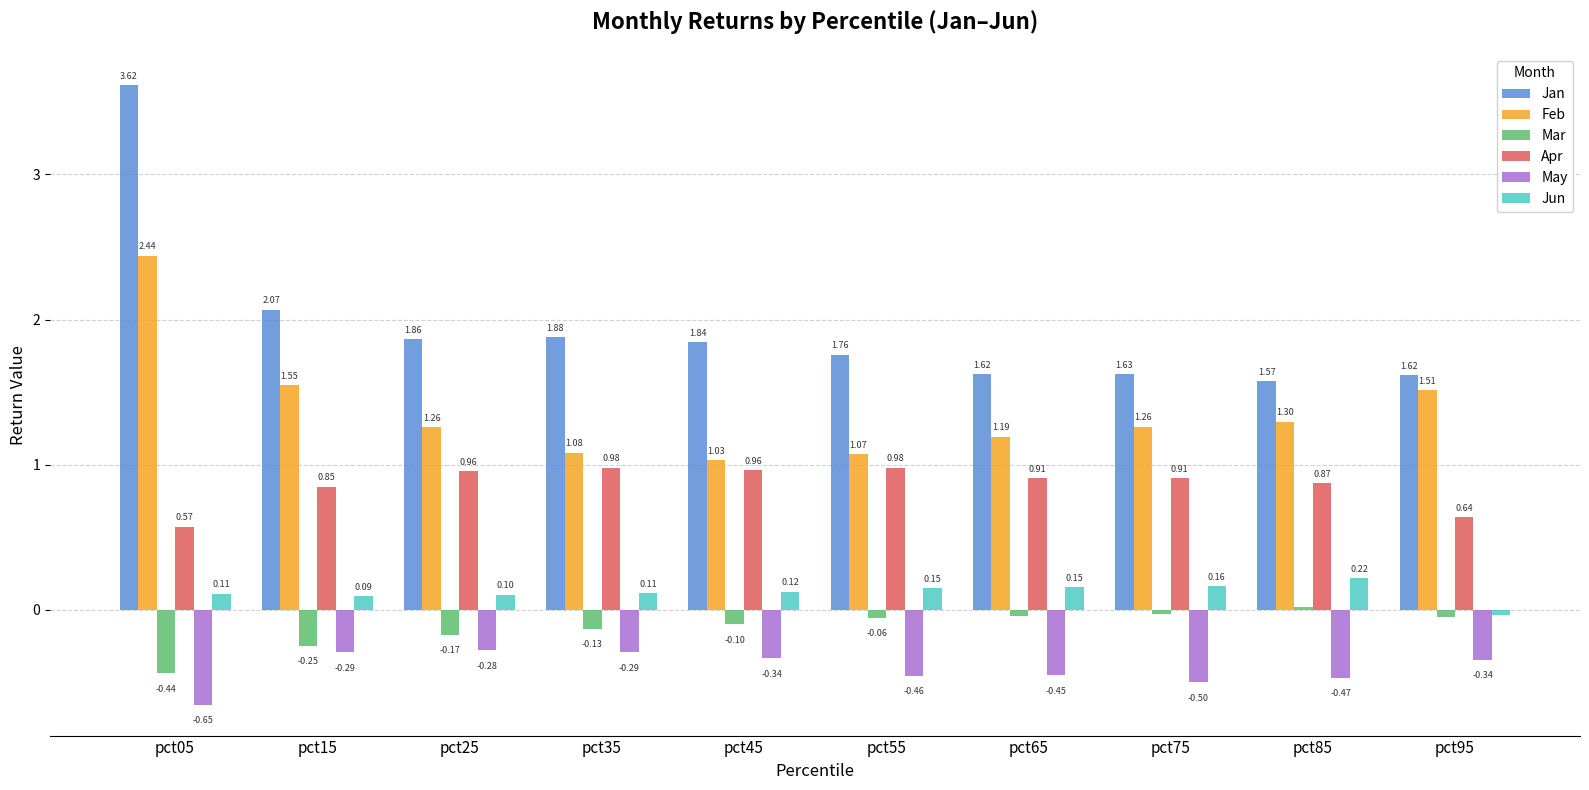

Is the value of Apr at pct45 greater than the value of Mar at pct35?

Yes